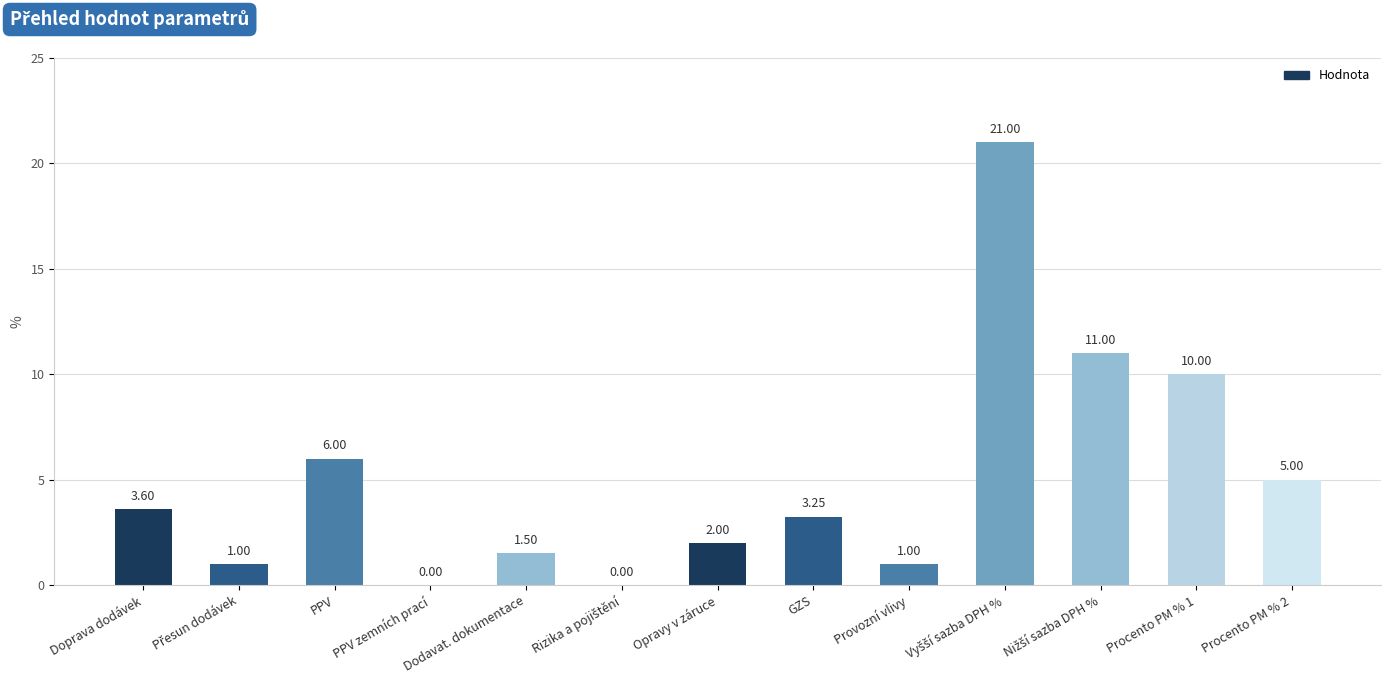

Which has a higher value, Opravy v záruce or Provozní vlivy?

Opravy v záruce